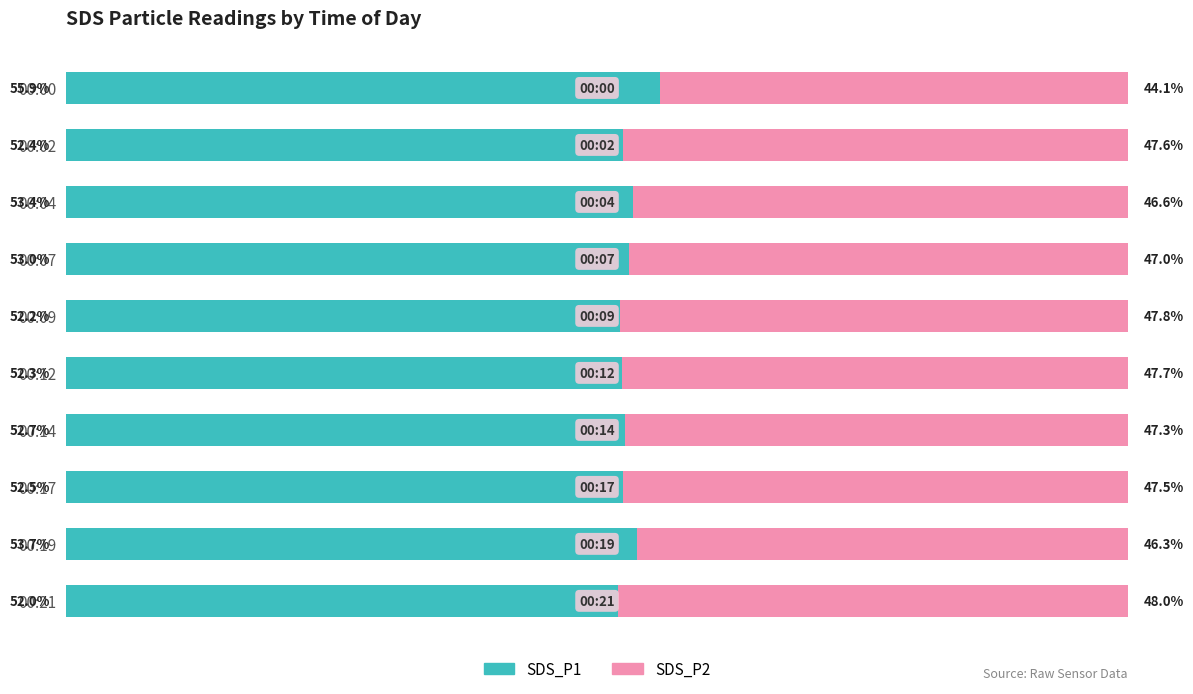

Which category has the highest value in the SDS_P1 series?

00:00